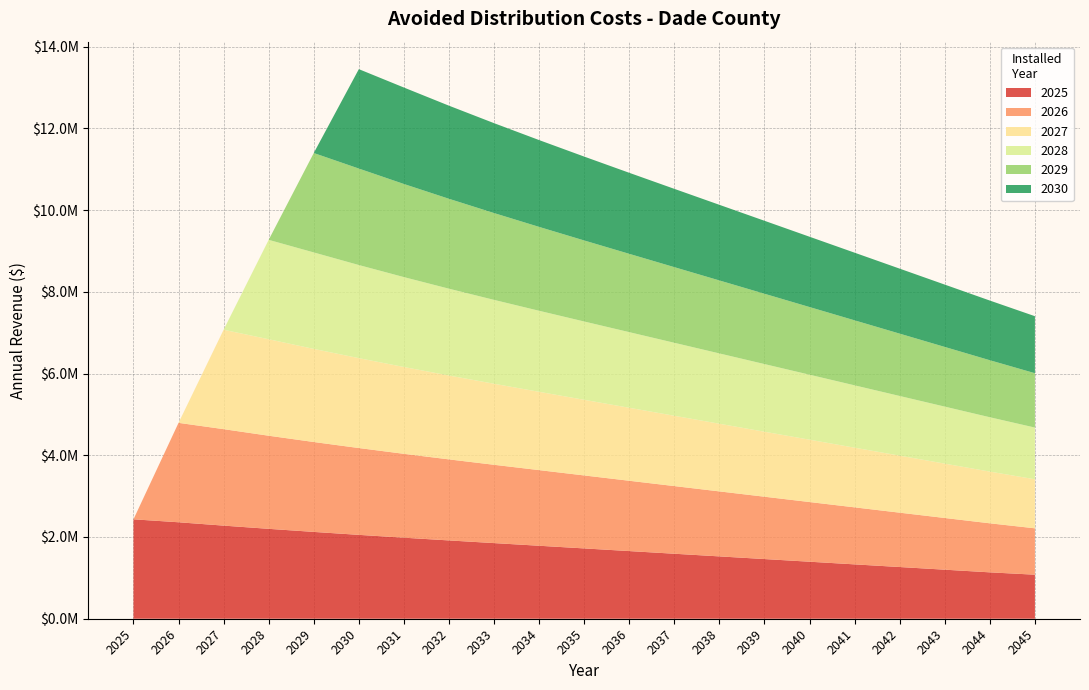

Reading left to right, extract all data points from this chart.

2025: 2025=2432654.2	2026=2360504.7	2027=2278364.6	2028=2199790.3	2029=2124515.1	2030=2052298.9	2031=1982904.9	2032=1916117.8	2033=1850792.8	2034=1785678.6	2035=1720569.0	2036=1655472.1	2037=1590387.1	2038=1525310.4	2039=1460235.6	2040=1395165.7	2041=1330103.5	2042=1265049.0	2043=1200002.3	2044=1134963.6	2045=1077552.0
2026: 2025=0.0	2026=2432654.2	2027=2360504.7	2028=2278364.6	2029=2199790.3	2030=2124515.1	2031=2052298.9	2032=1982904.9	2033=1916117.8	2034=1850792.8	2035=1785678.6	2036=1720569.0	2037=1655472.1	2038=1590387.1	2039=1525310.4	2040=1460235.6	2041=1395165.7	2042=1330103.5	2043=1265049.0	2044=1200002.3	2045=1134963.6
2027: 2025=0.0	2026=0.0	2027=2432654.2	2028=2360504.7	2029=2278364.6	2030=2199790.3	2031=2124515.1	2032=2052298.9	2033=1982904.9	2034=1916117.8	2035=1850792.8	2036=1785678.6	2037=1720569.0	2038=1655472.1	2039=1590387.1	2040=1525310.4	2041=1460235.6	2042=1395165.7	2043=1330103.5	2044=1265049.0	2045=1200002.3
2028: 2025=0.0	2026=0.0	2027=0.0	2028=2432654.2	2029=2360504.7	2030=2278364.6	2031=2199790.3	2032=2124515.1	2033=2052298.9	2034=1982904.9	2035=1916117.8	2036=1850792.8	2037=1785678.6	2038=1720569.0	2039=1655472.1	2040=1590387.1	2041=1525310.4	2042=1460235.6	2043=1395165.7	2044=1330103.5	2045=1265049.0
2029: 2025=0.0	2026=0.0	2027=0.0	2028=0.0	2029=2432654.2	2030=2360504.7	2031=2278364.6	2032=2199790.3	2033=2124515.1	2034=2052298.9	2035=1982904.9	2036=1916117.8	2037=1850792.8	2038=1785678.6	2039=1720569.0	2040=1655472.1	2041=1590387.1	2042=1525310.4	2043=1460235.6	2044=1395165.7	2045=1330103.5
2030: 2025=0.0	2026=0.0	2027=0.0	2028=0.0	2029=0.0	2030=2432654.2	2031=2360504.7	2032=2278364.6	2033=2199790.3	2034=2124515.1	2035=2052298.9	2036=1982904.9	2037=1916117.8	2038=1850792.8	2039=1785678.6	2040=1720569.0	2041=1655472.1	2042=1590387.1	2043=1525310.4	2044=1460235.6	2045=1395165.7